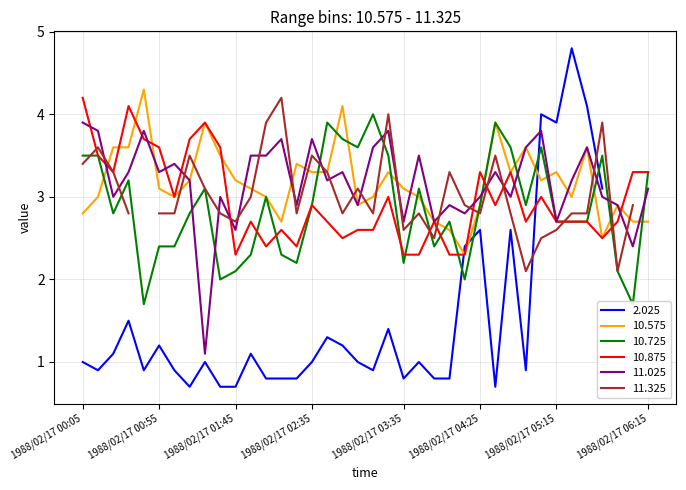

True or false: 10.725 and 10.575 cross at least once.

True